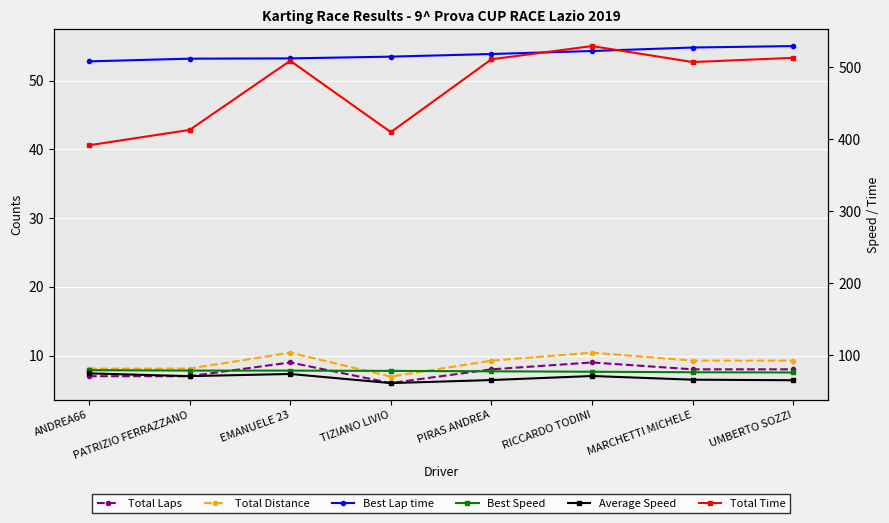

Which category has the highest value across all series?

RICCARDO TODINI